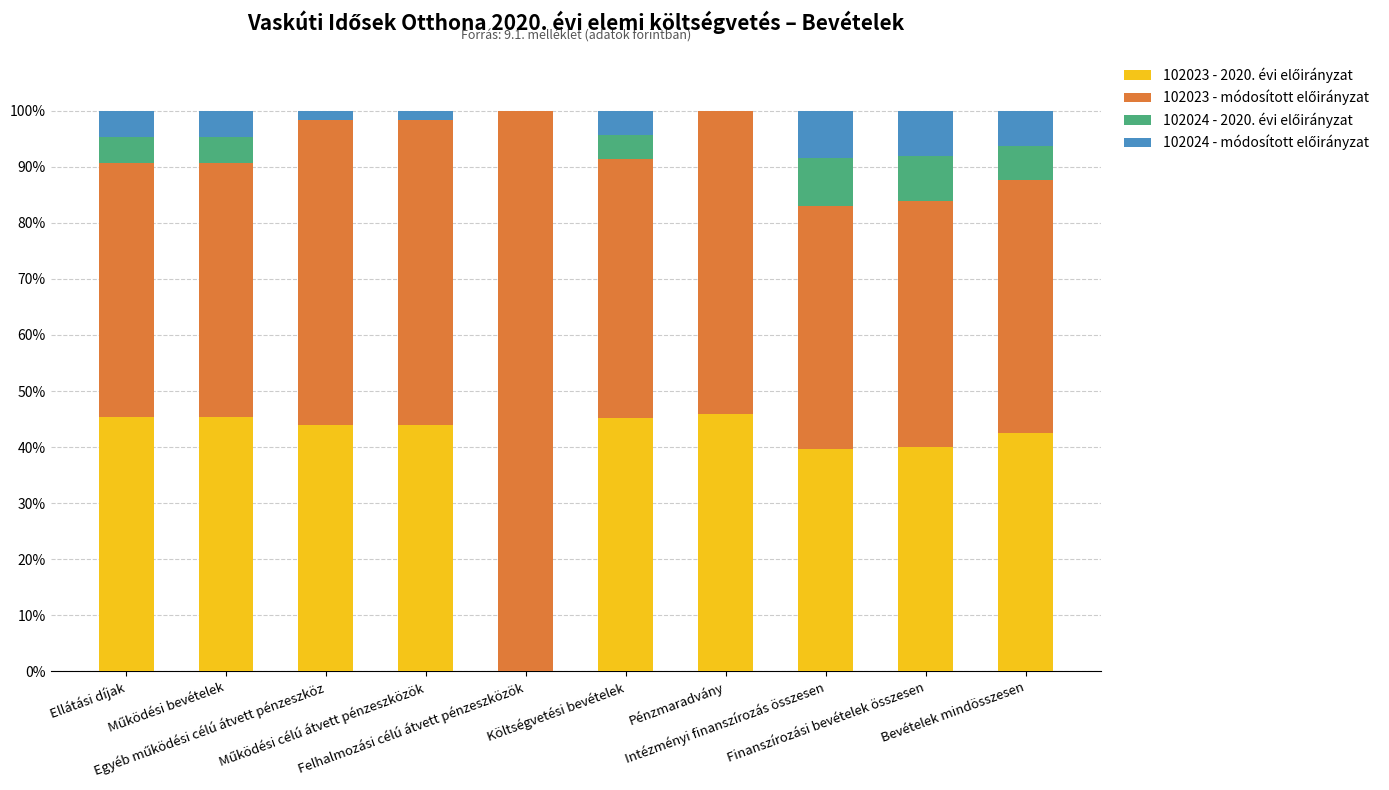

What is the sum of the 102023 - 2020. évi előirányzat values at Felhalmozási célú átvett pénzeszközök and Egyéb működési célú átvett pénzeszköz?

43.9